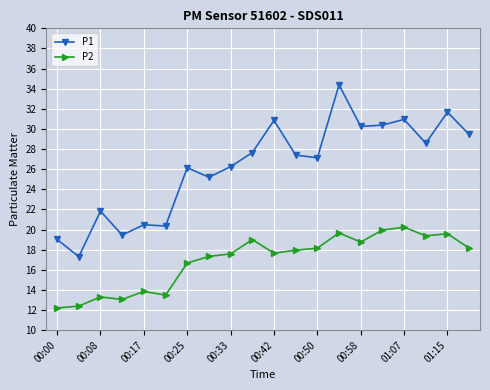

True or false: P1 has more than 0 points higher than both neighbors.

True